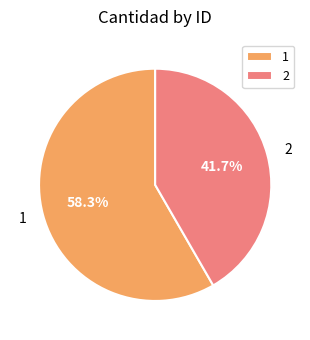

Is 1 the majority of the pie?

Yes